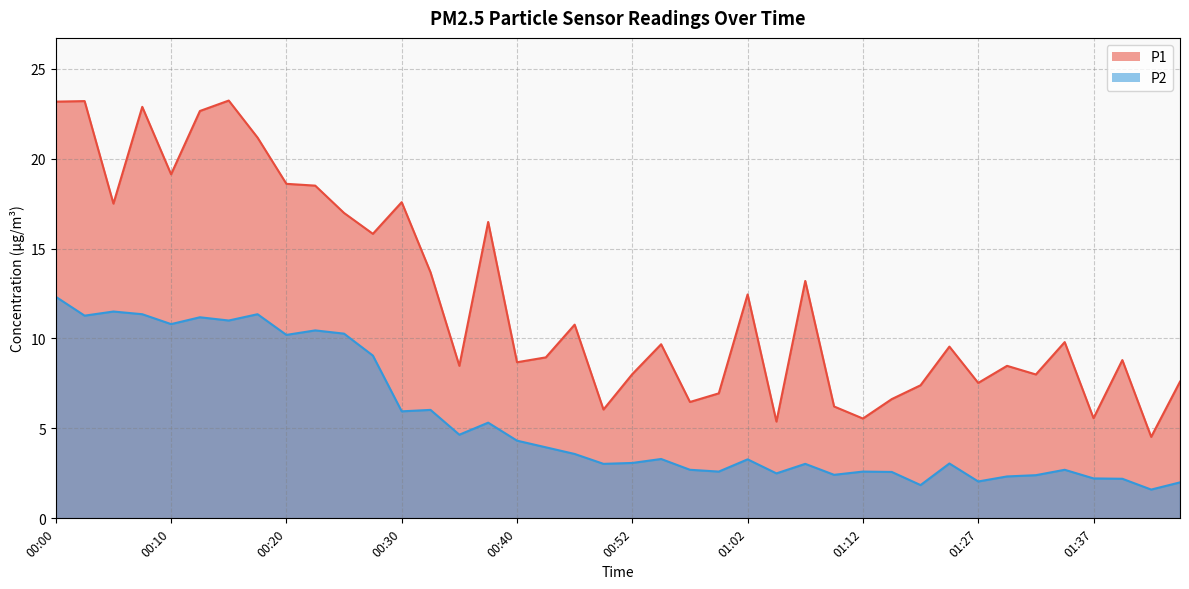

What position from the left is 00:49?

20